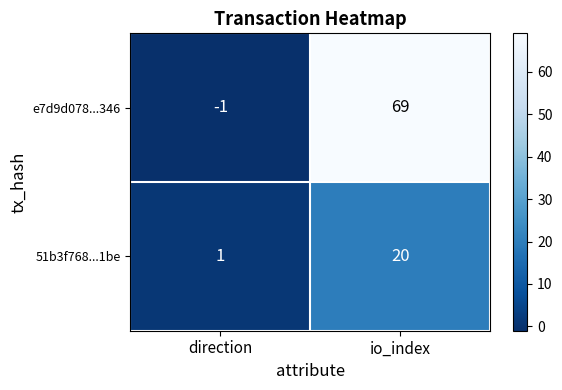

At which label does 51b3f768...1be reach its peak?

io_index